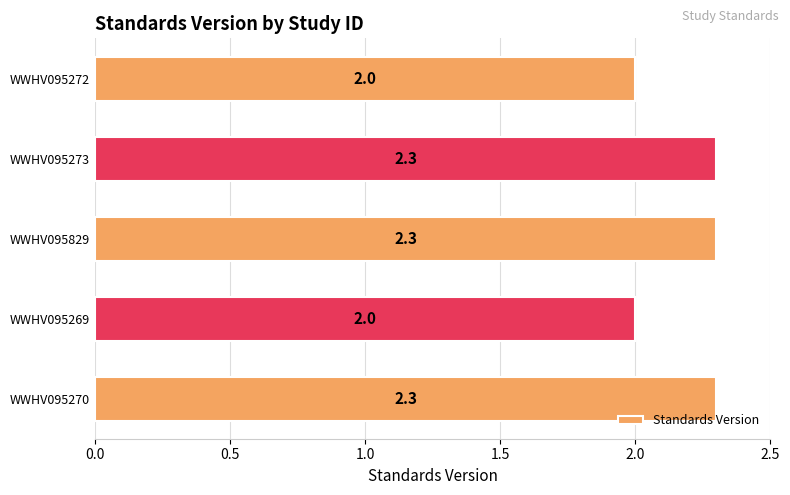

How many values are between 2 and 3?

5